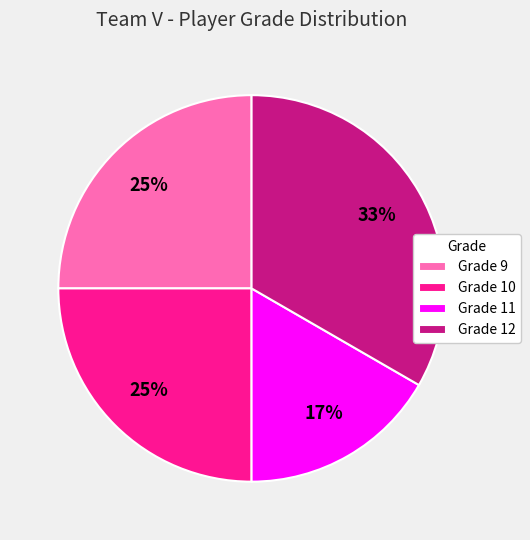

What is the largest slice in the pie chart?

Grade 12